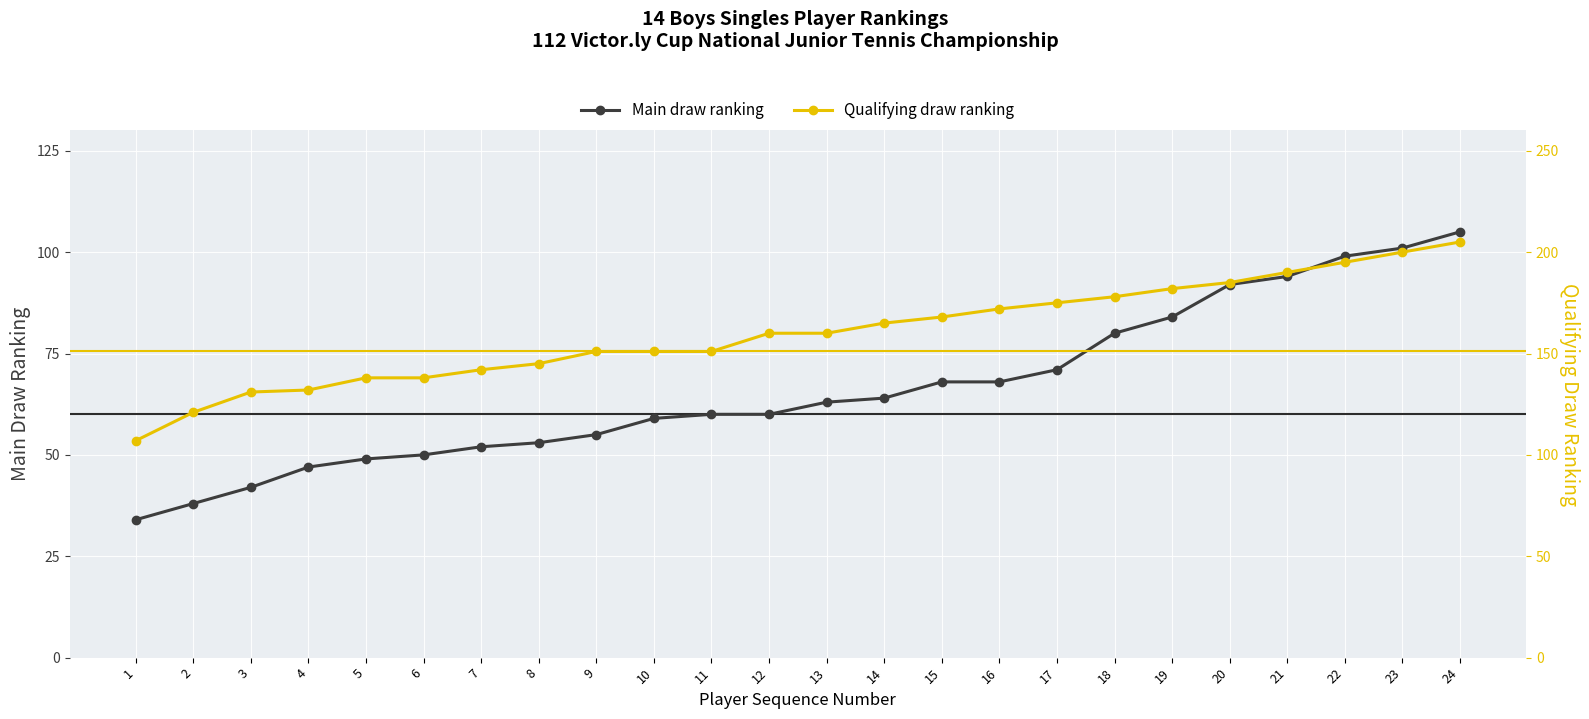

Which series has the largest total across all categories?

Qualifying draw ranking